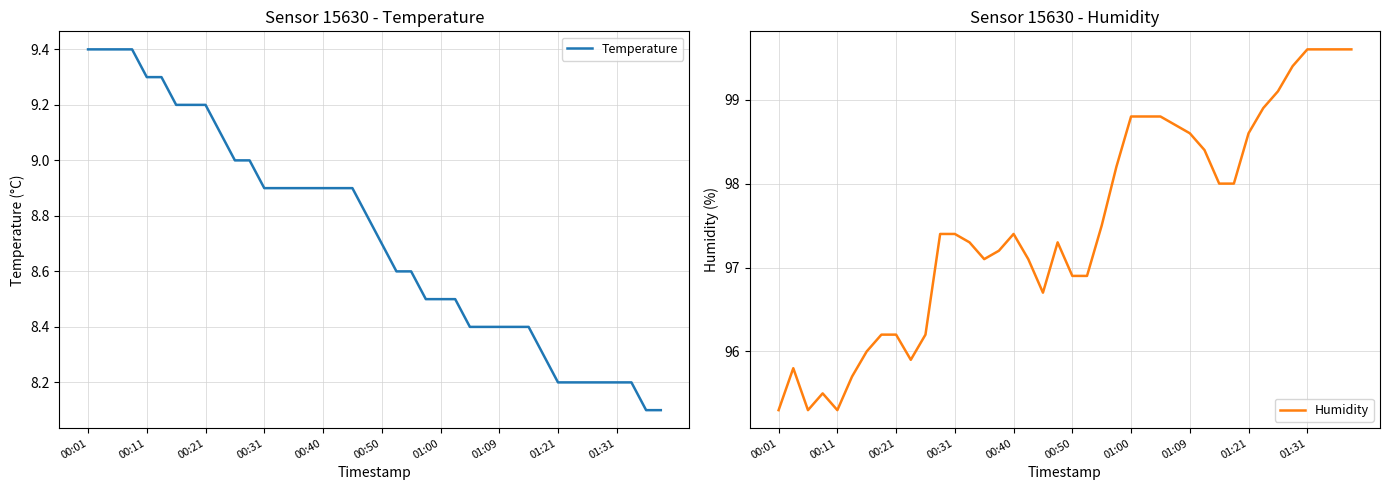

The value of Temperature at 00:01 is 9.4. True or false?

True